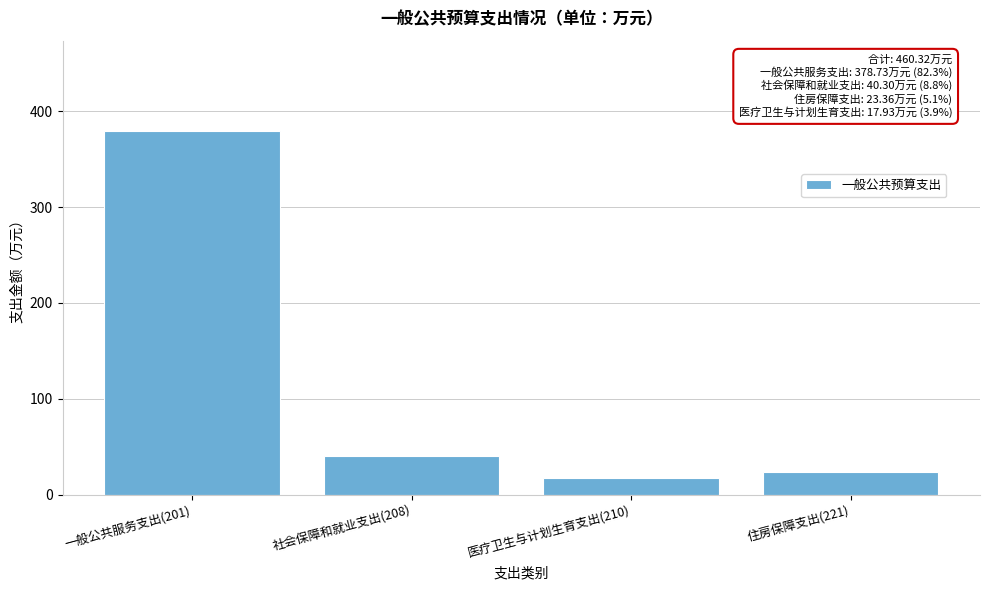

Reading right to left, list all the values displayed in this chart.

住房保障支出(221)=23.4	医疗卫生与计划生育支出(210)=17.9	社会保障和就业支出(208)=40.3	一般公共服务支出(201)=378.7